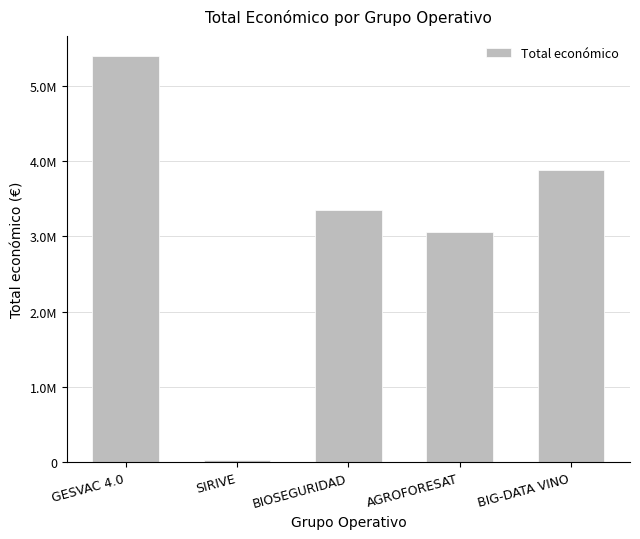

Reading left to right, extract all data points from this chart.

GESVAC 4.0=5390598	SIRIVE=24017	BIOSEGURIDAD=3342252	AGROFORESAT=3051573	BIG-DATA VINO=3875118